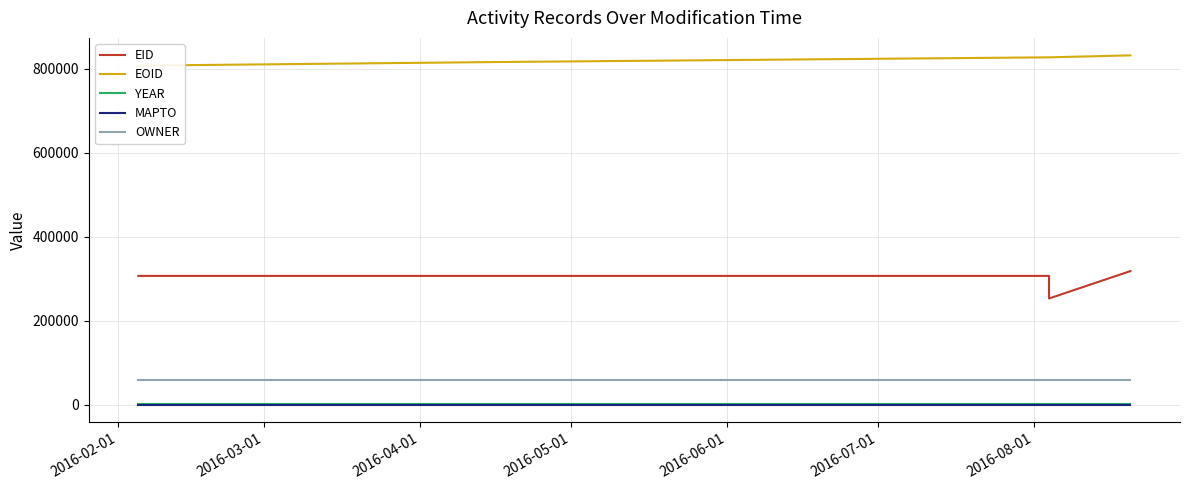

What is the lowest value of the OWNER series?

60103